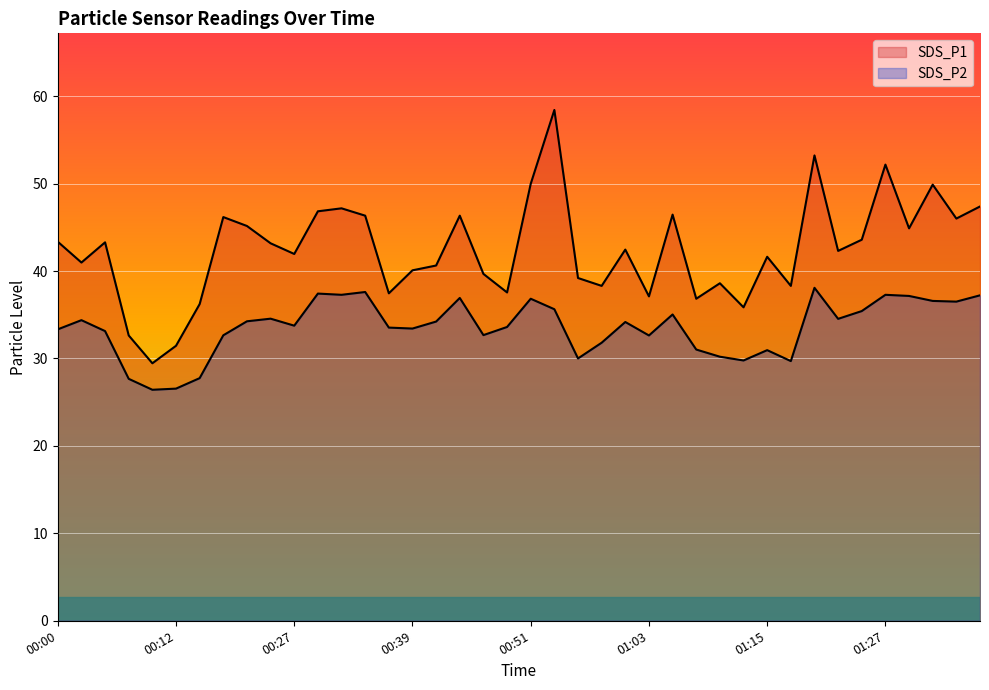

What is the label of the 13th point from the left?

00:32